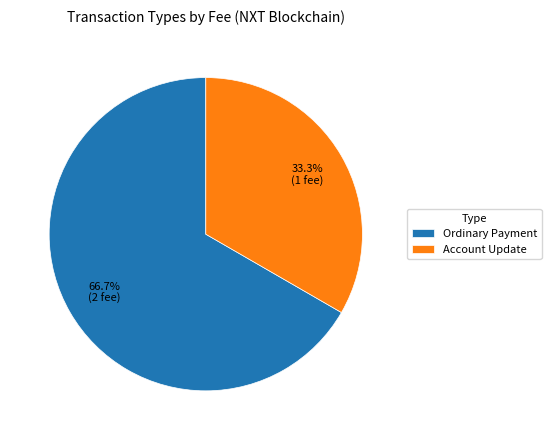

Approximately how many times larger is the value at Account Update compared to Ordinary Payment?

0.5